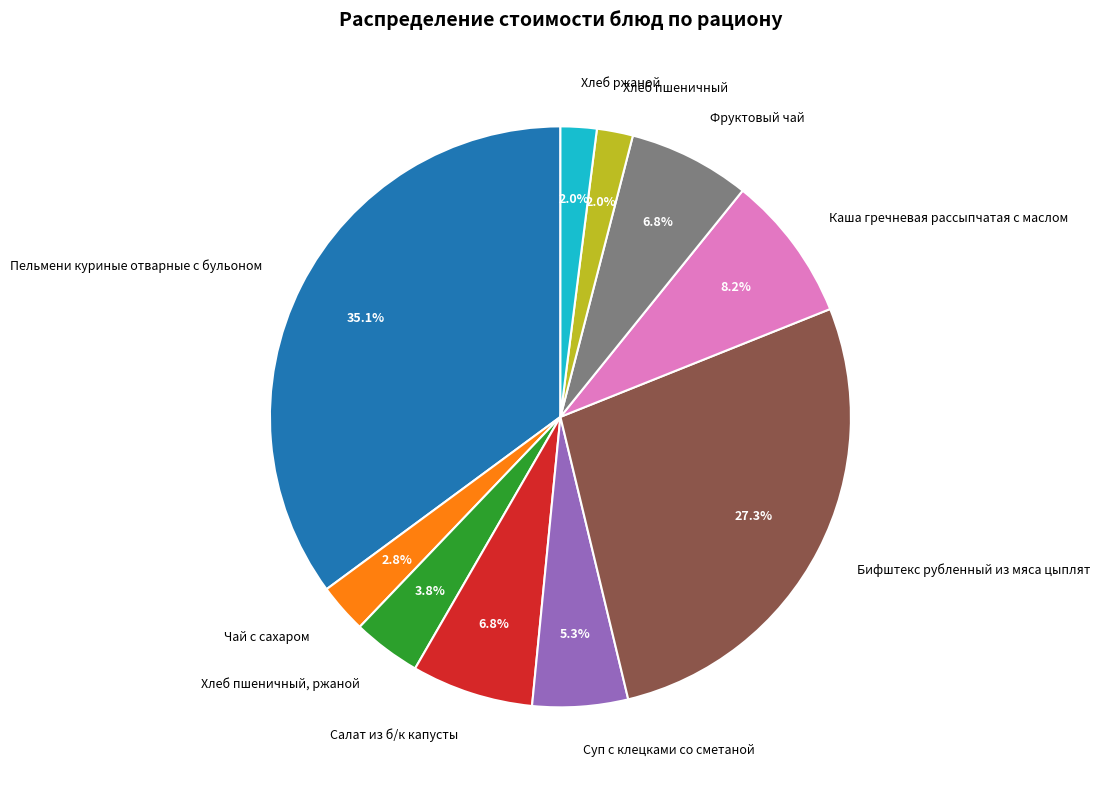

What portion of the pie excludes Хлеб ржаной?

98.0%